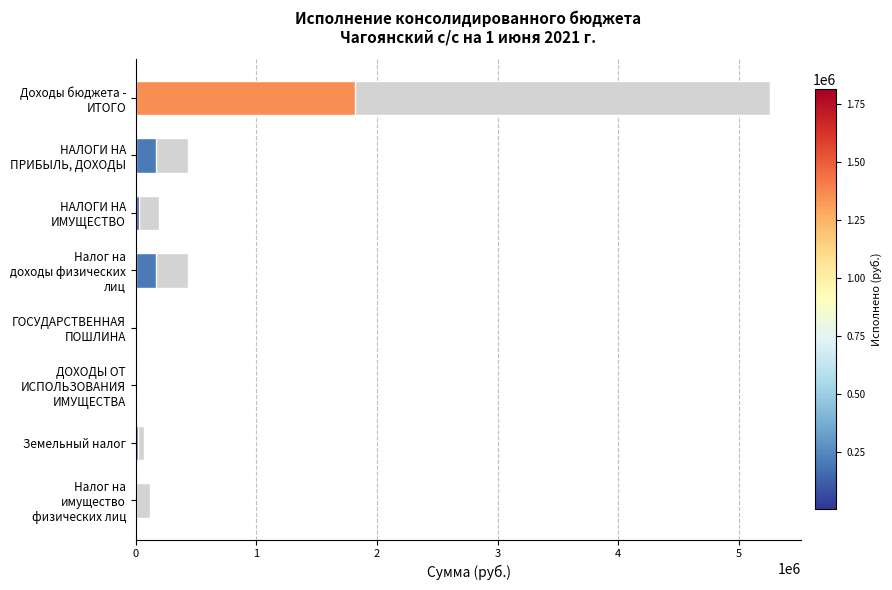

How many data points does each series have?

8